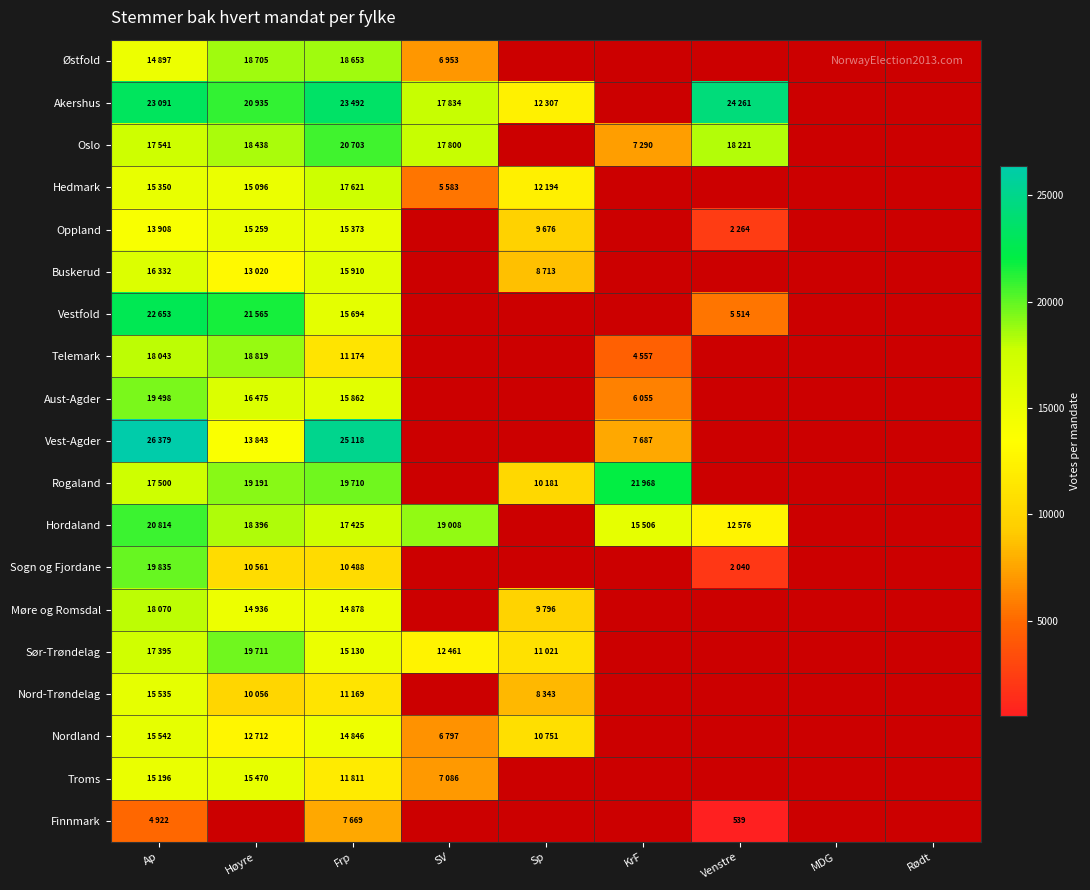

How many distinct data groups are displayed?

19